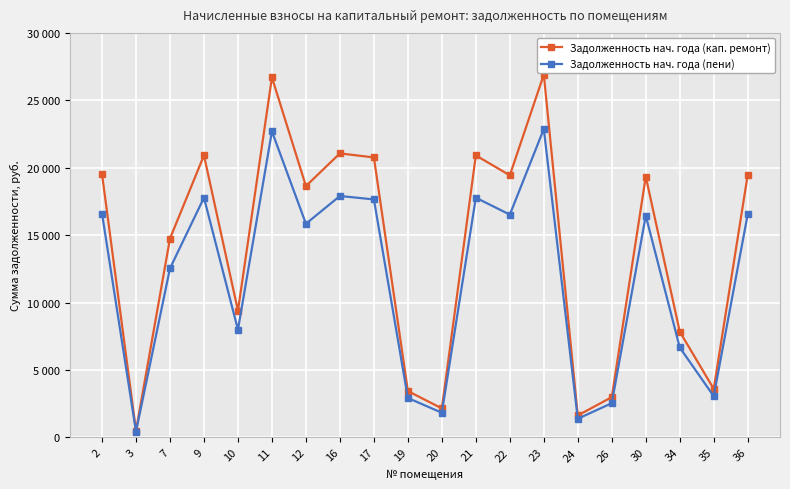

What is the approximate value of Задолженность нач. года (пени) at 24?

1380.4